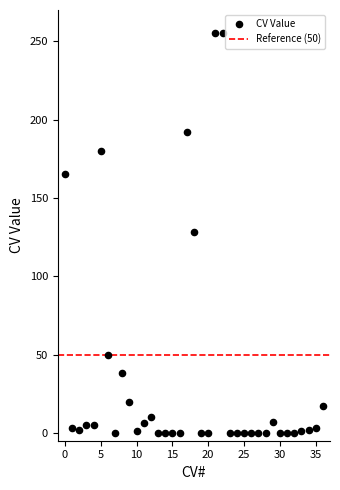

How many points are shown in the scatter plot?

37